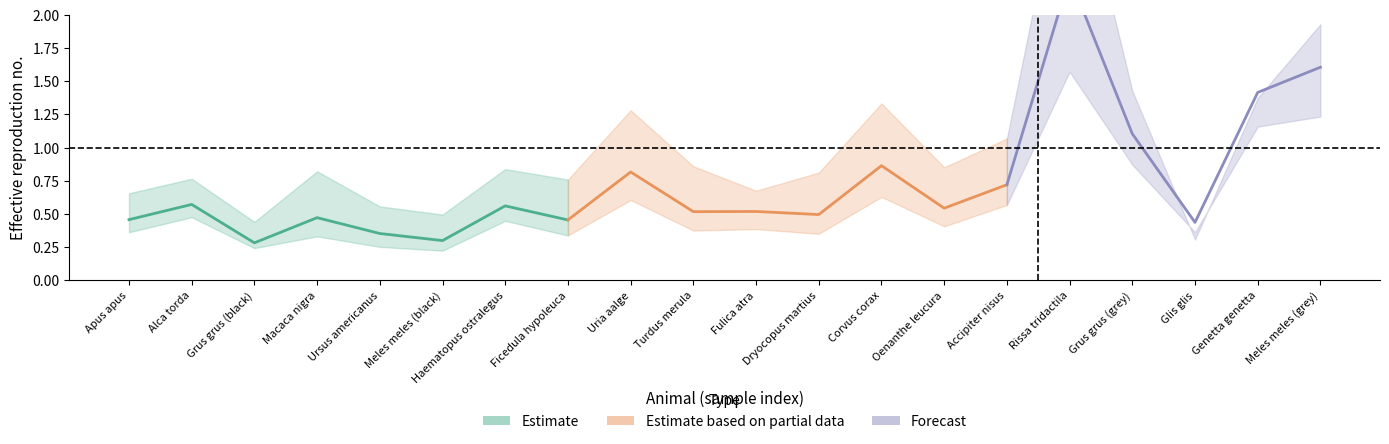

How many data points does each series have?

20